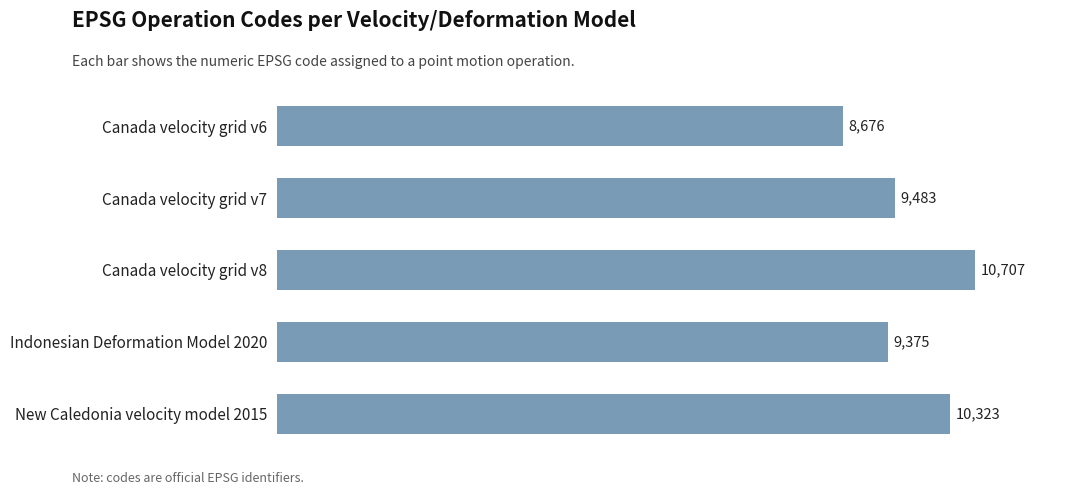

What value does the data have at Canada velocity grid v7?

9483